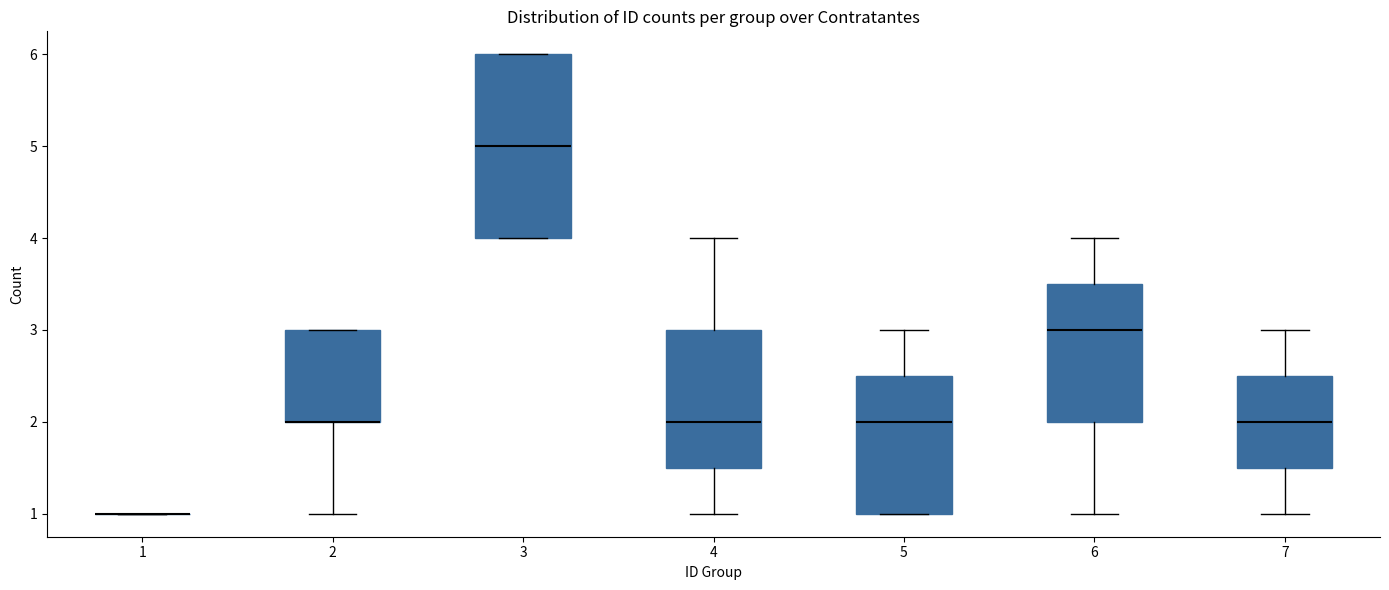

Comparing the boxes themselves (not the whiskers), which one is the tallest?

3